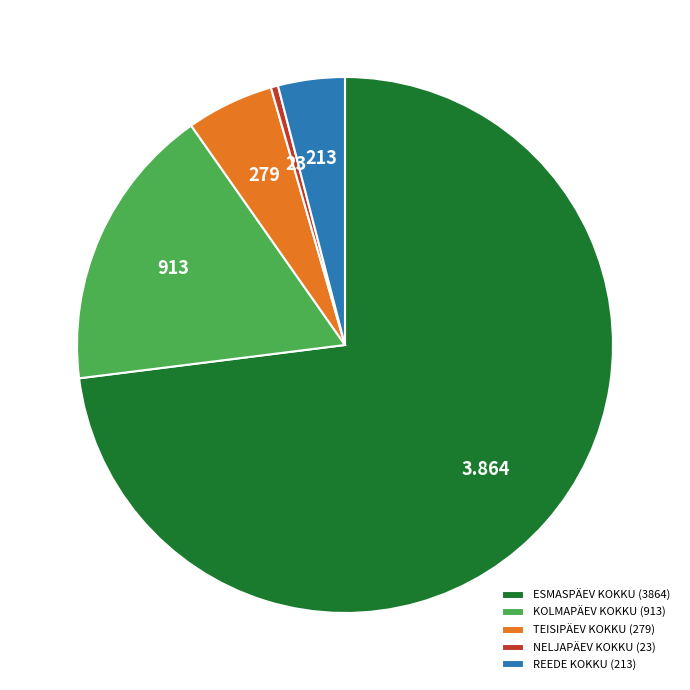

Is the sum of KOLMAPÄEV KOKKU (913) and REEDE KOKKU (213) greater than half?

No